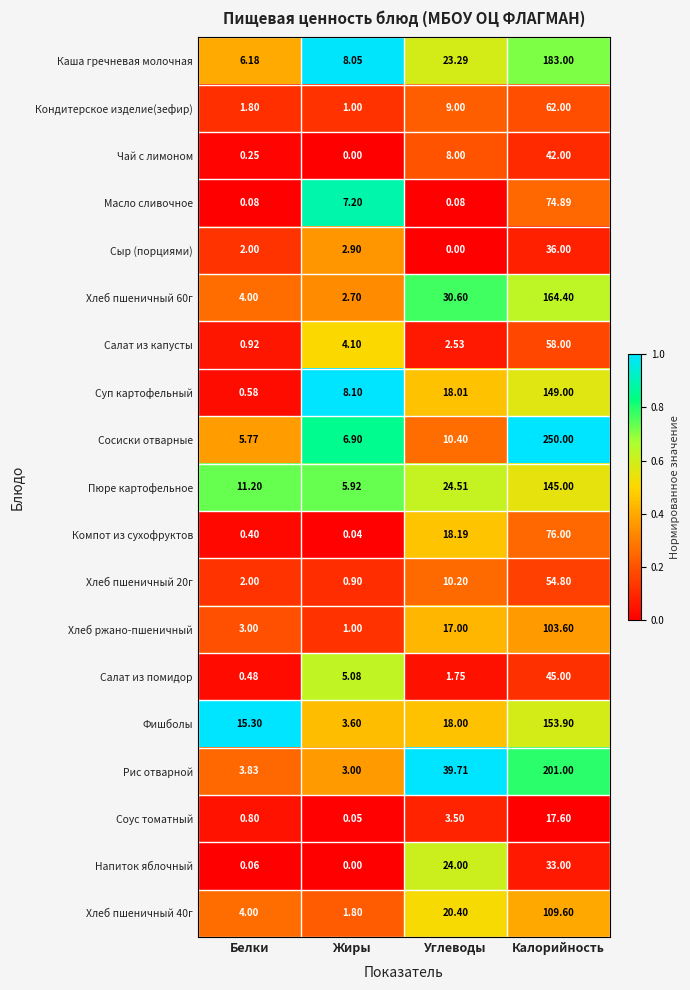

Which series has the widest spread of values?

Сосиски отварные